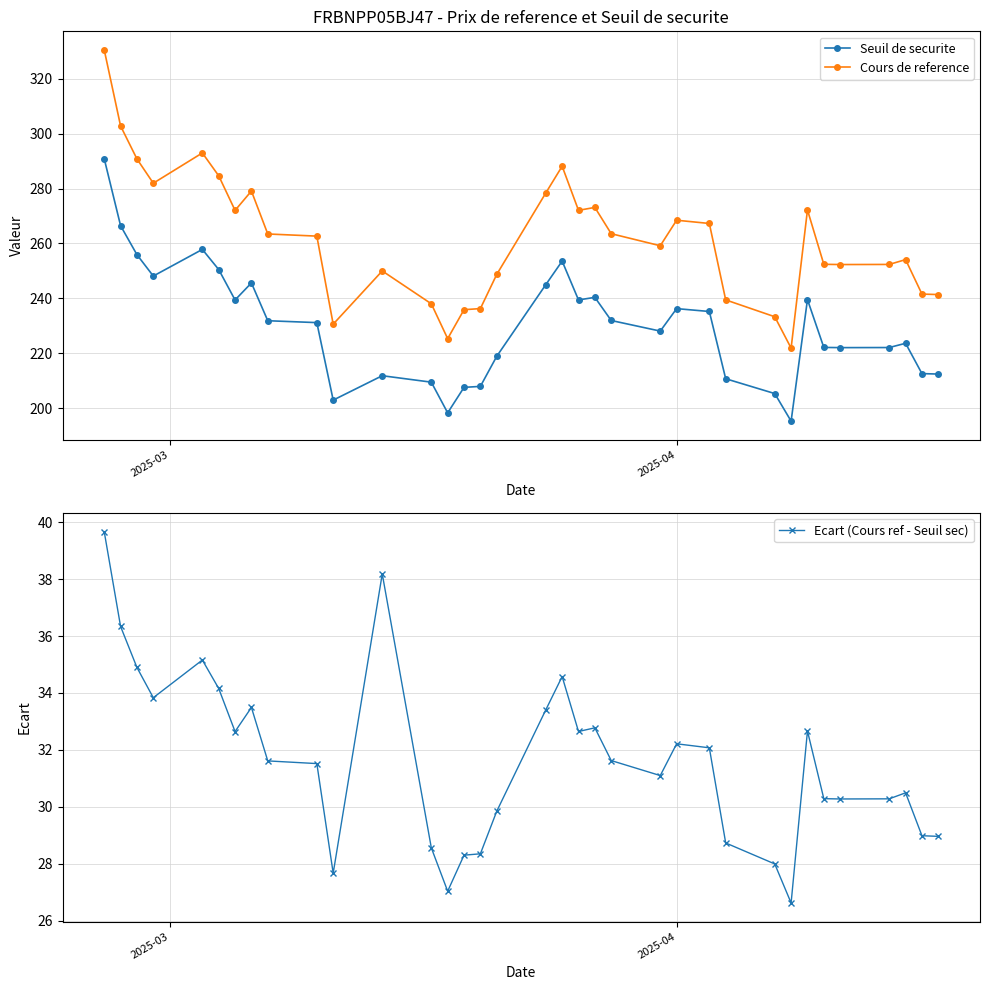

True or false: Cours de reference and Seuil de securite cross at least once.

False